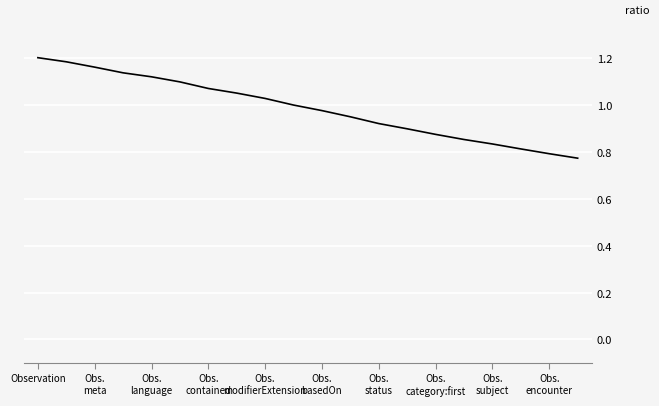

What is the difference between the maximum and minimum values?

0.4